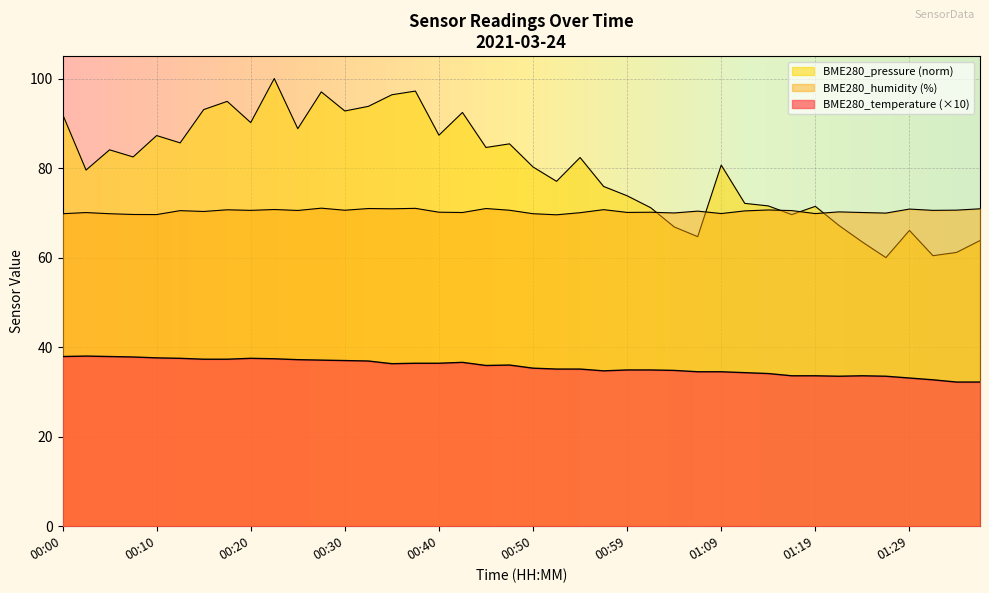

How many lines are shown in the chart?

3